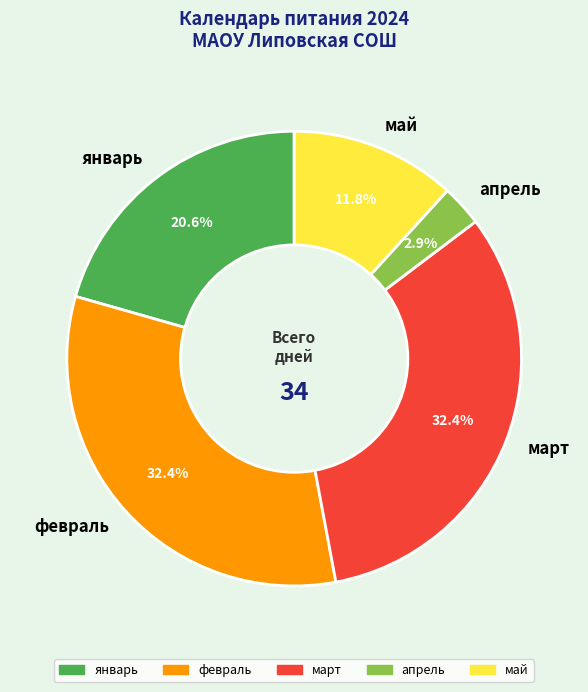

What is the smallest slice in the pie chart?

апрель